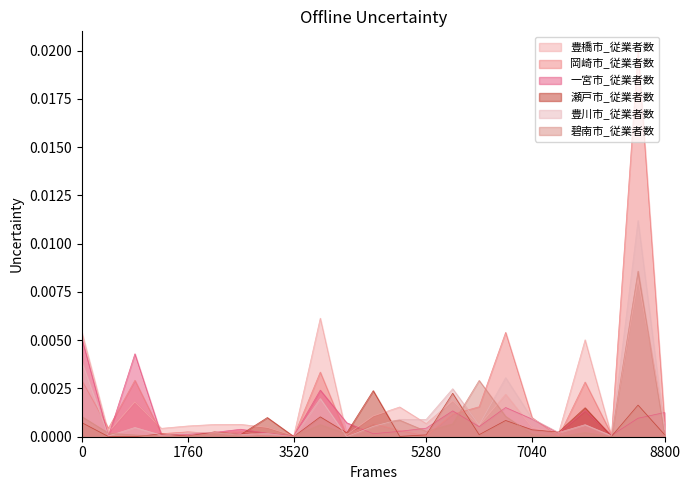

Is it true that 碧南市_従業者数 equals -0.0 at 情報通信機械?

False